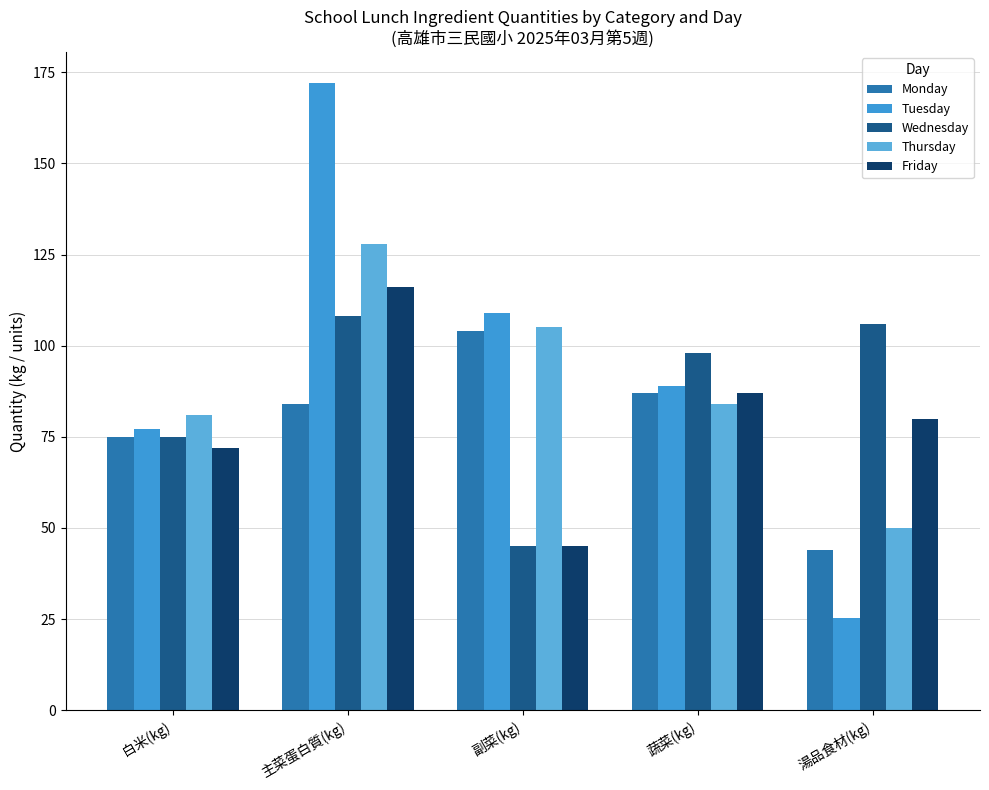

The value of Thursday at 蔬菜(kg) is 84.0. True or false?

True